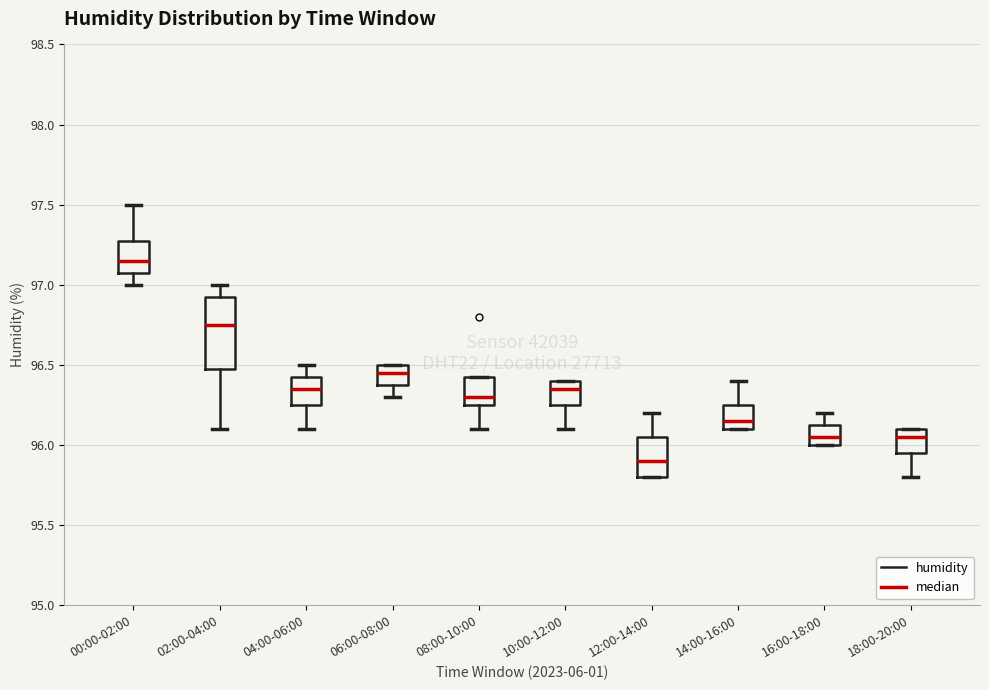

Reading left to right, transcribe this box plot: for each box, give where its median line is, the range the box spans, and where its two whiskers end, as read against the y-axis. The values are not printed on the chart, so give them approximately, as read against the axis.

00:00-02:00: median 97.15, box 97.10 to 97.30, whiskers 97.00 to 97.50
02:00-04:00: median 96.75, box 96.50 to 96.95, whiskers 96.10 to 97.00
04:00-06:00: median 96.35, box 96.25 to 96.45, whiskers 96.10 to 96.50
06:00-08:00: median 96.45, box 96.40 to 96.50, whiskers 96.30 to 96.50
08:00-10:00: median 96.30, box 96.25 to 96.45, whiskers 96.10 to 96.45
10:00-12:00: median 96.35, box 96.25 to 96.40, whiskers 96.10 to 96.40
12:00-14:00: median 95.90, box 95.80 to 96.05, whiskers 95.80 to 96.20
14:00-16:00: median 96.15, box 96.10 to 96.25, whiskers 96.10 to 96.40
16:00-18:00: median 96.05, box 96.00 to 96.15, whiskers 96.00 to 96.20
18:00-20:00: median 96.05, box 95.95 to 96.10, whiskers 95.80 to 96.10